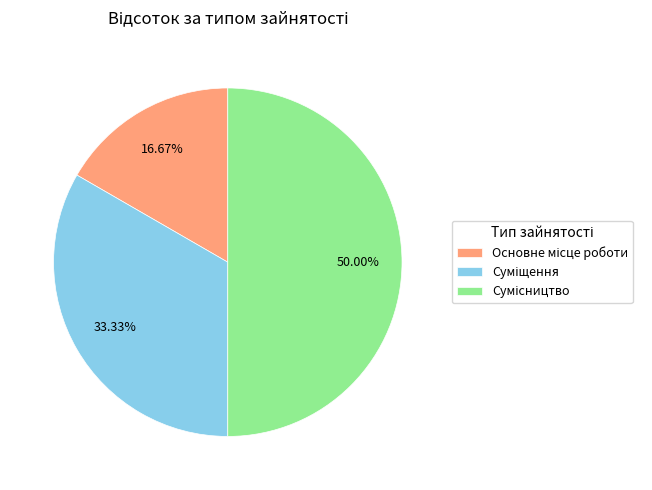

Which category has the biggest portion of the pie?

Сумісництво